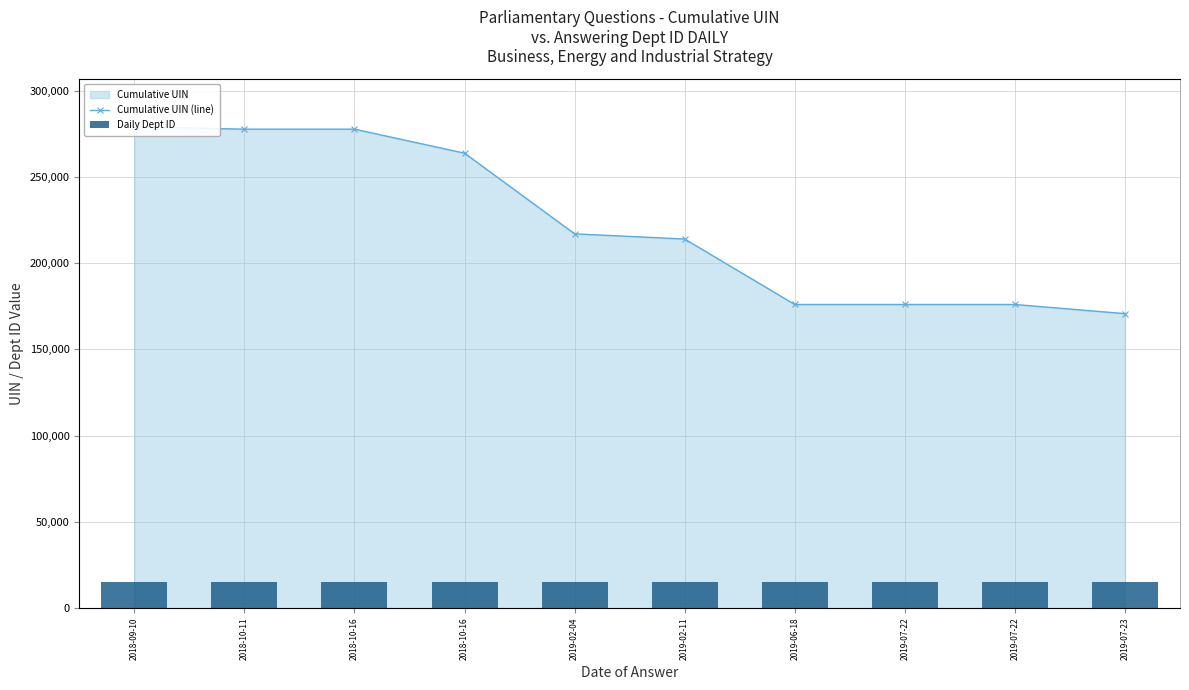

Rank the categories by value from highest to lowest.

2018-09-10, 2018-10-16, 2018-10-11, 2018-10-16, 2019-02-04, 2019-02-11, 2019-07-22, 2019-07-22, 2019-06-18, 2019-07-23